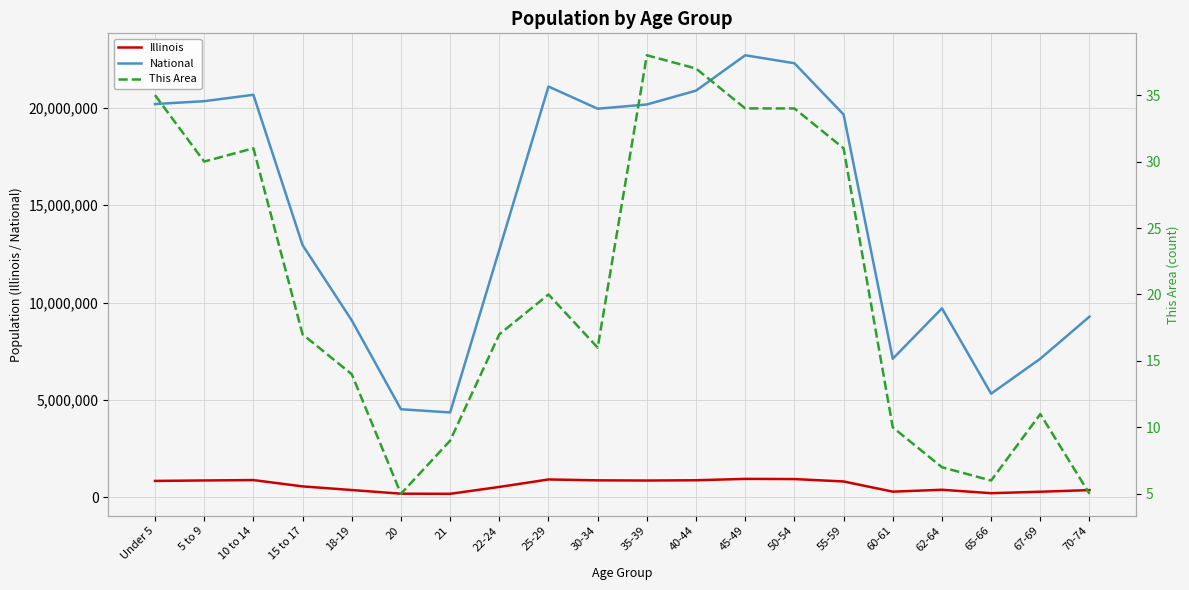

True or false: National and Illinois cross at least once.

False